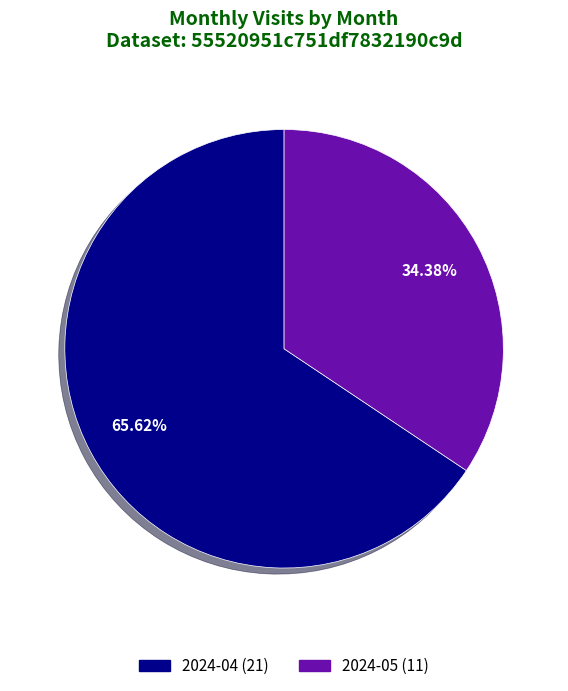

Does 2024-04 account for over 50% of the chart?

Yes